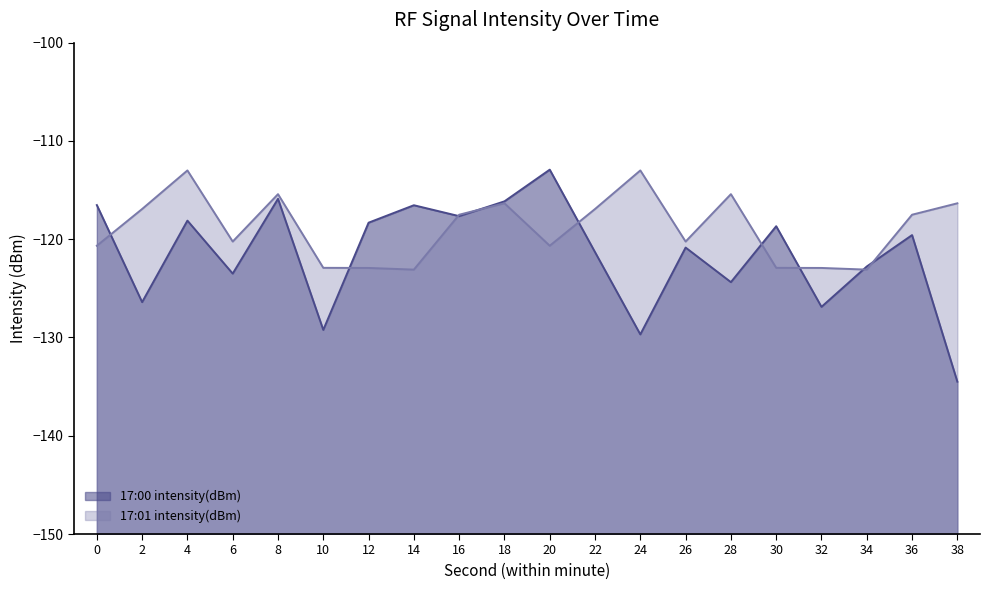

Which series changed the most between 2 and 14?

17:00 intensity(dBm)